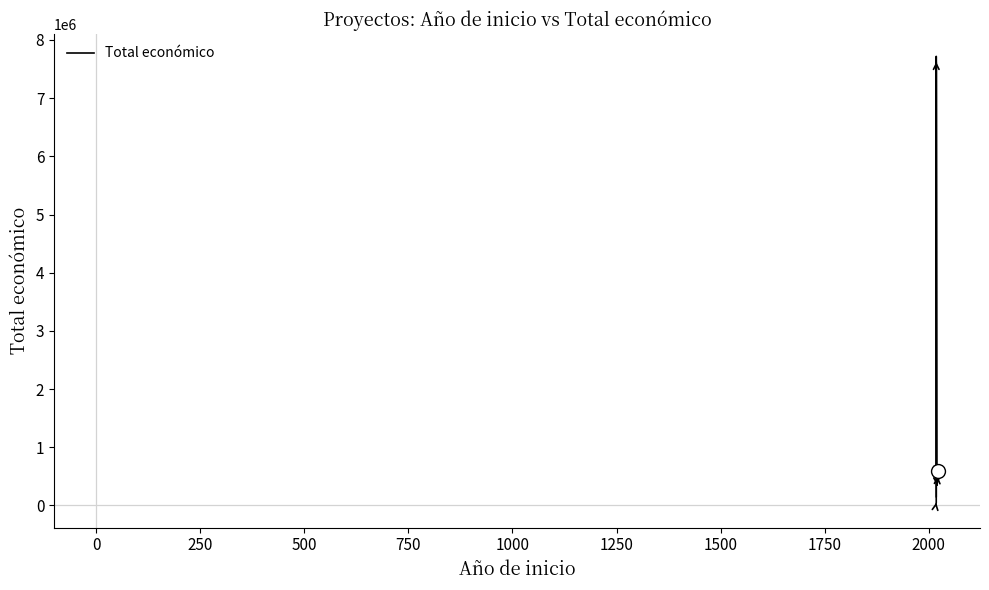

What is the smallest value displayed?

5000